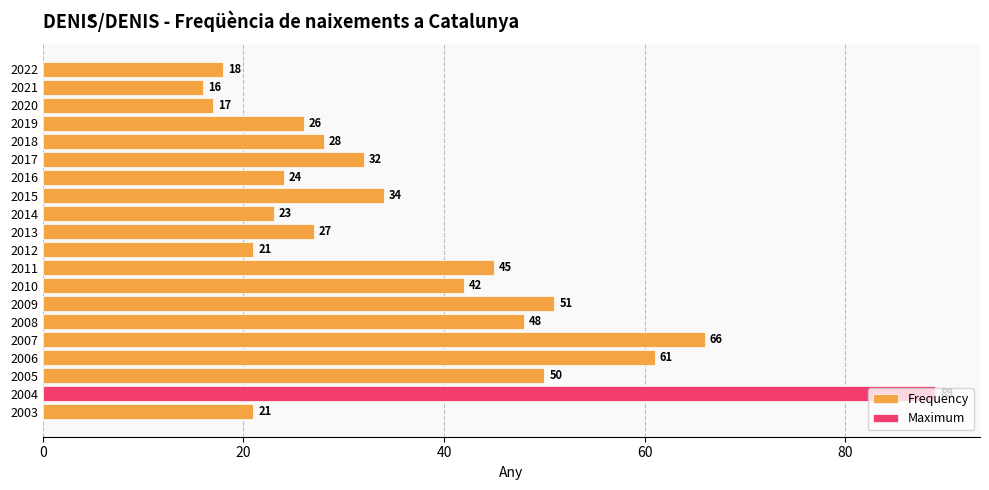

Where does the data first go above 32?

2015